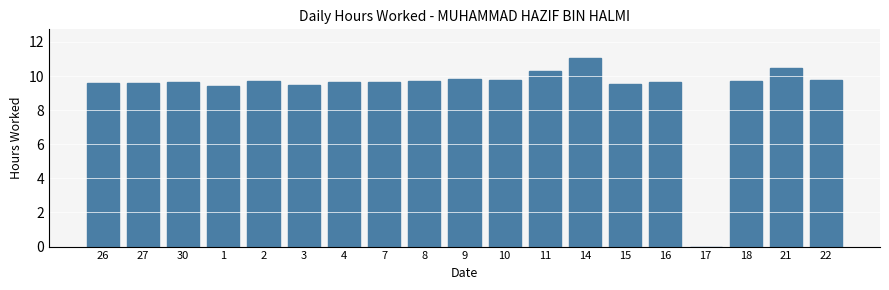

What is the change in value from 1 to 14?

+1.6